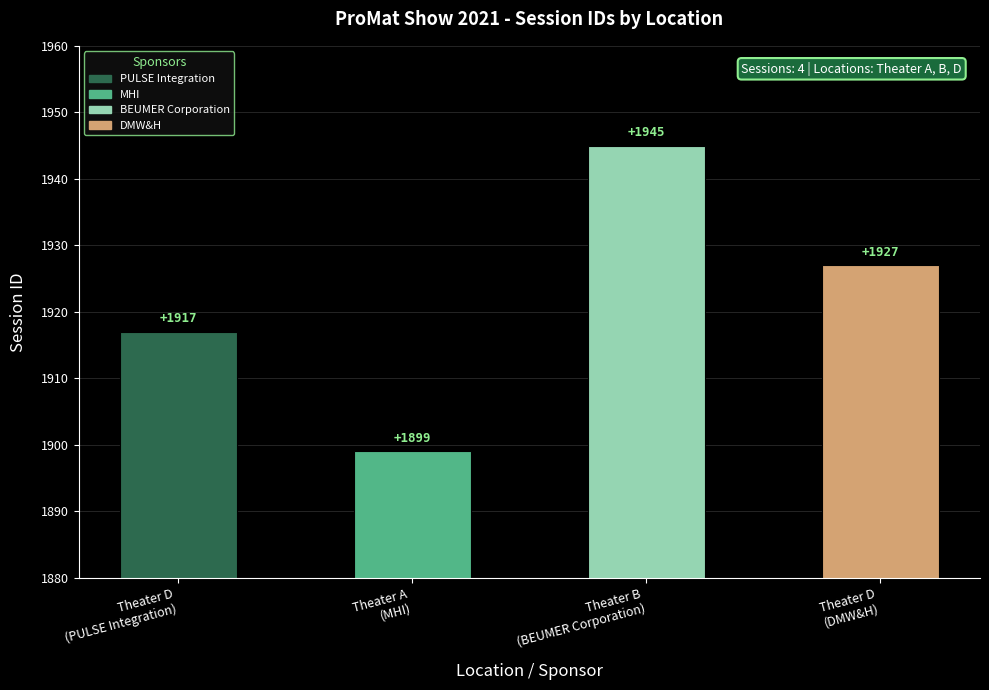

At which label is the value closest to 1922?

Theater D
(PULSE Integration)